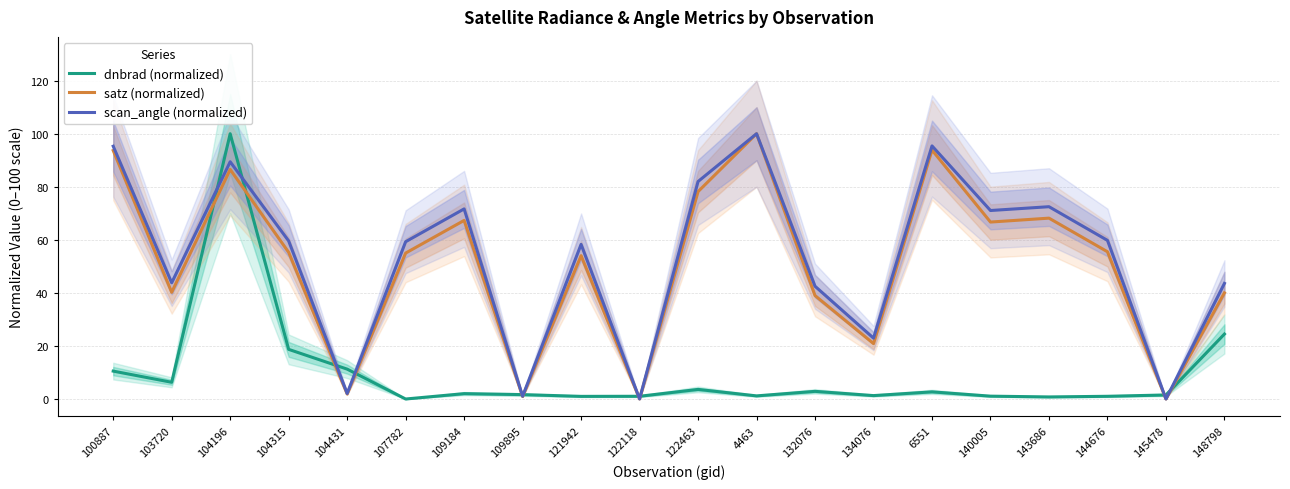

Is this an area chart (filled region under the line)?

No